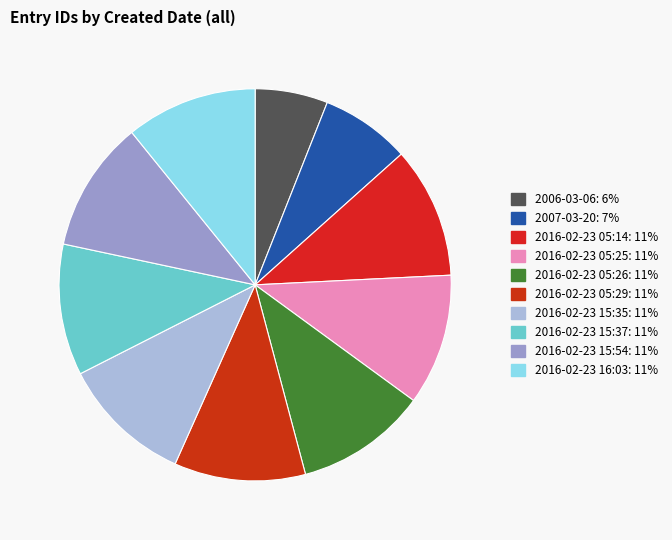

What percentage is NOT represented by 2016-02-23 05:29?

89.2%